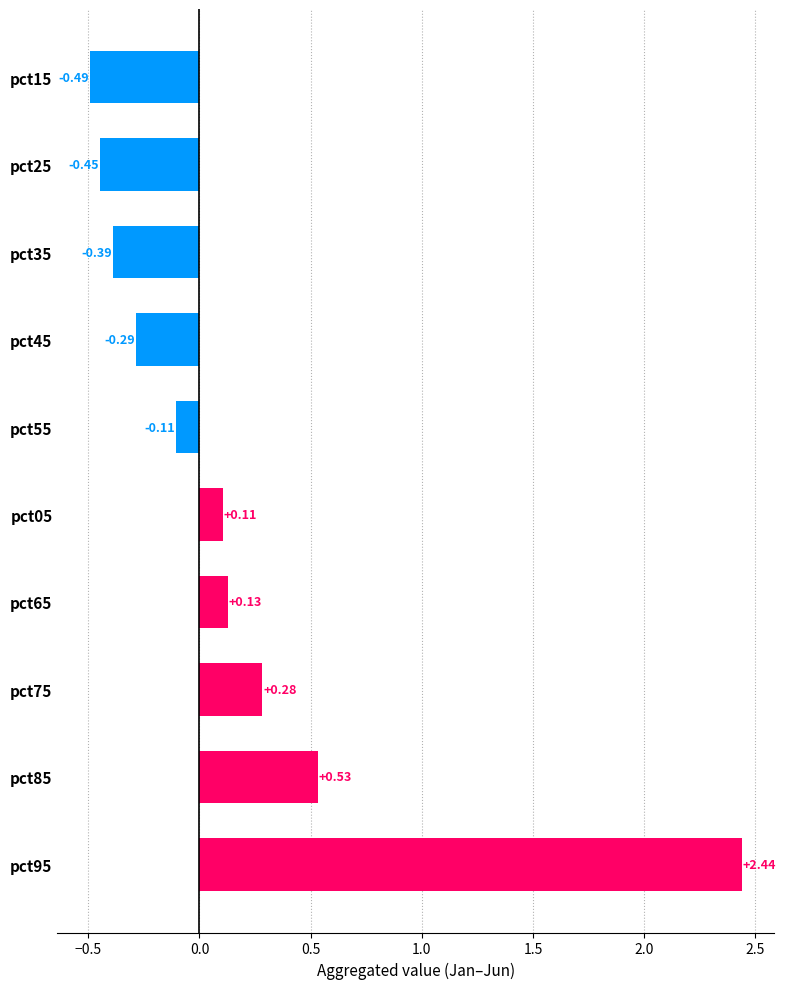

What is the difference between the second highest and minimum values?

1.0